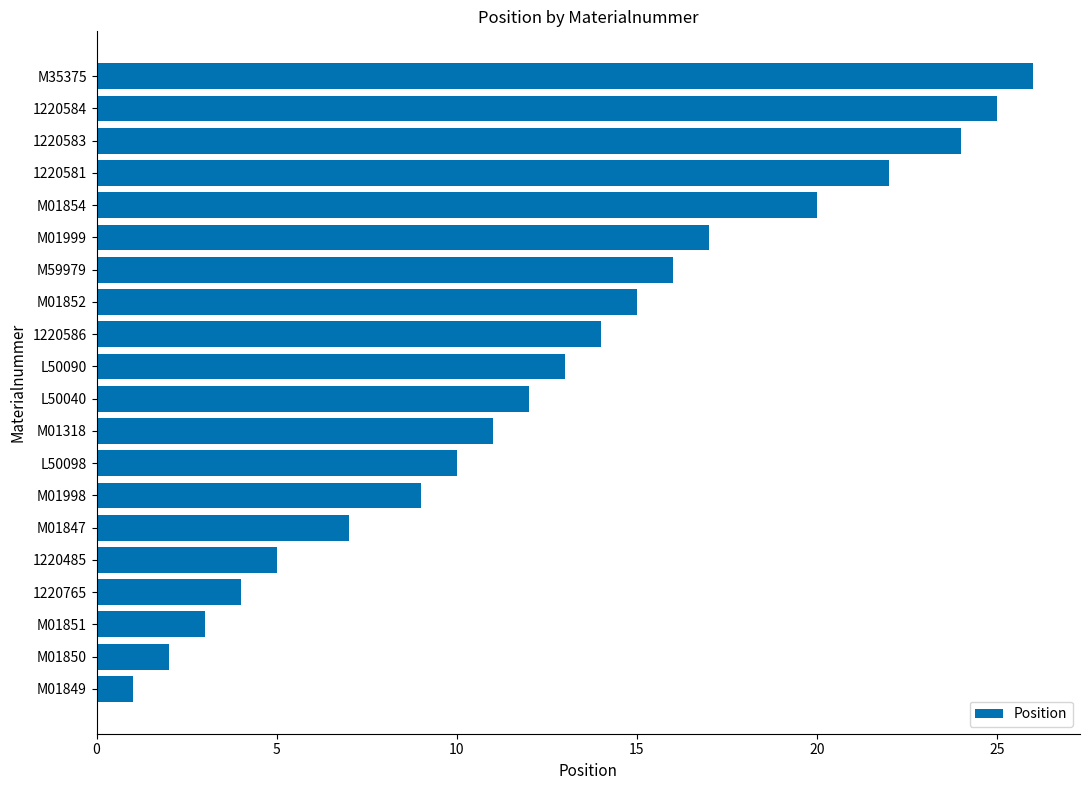

Reading bottom to top, what are all the values shown in this chart?

M01849=1	M01850=2	M01851=3	1220765=4	1220485=5	M01847=7	M01998=9	L50098=10	M01318=11	L50040=12	L50090=13	1220586=14	M01852=15	M59979=16	M01999=17	M01854=20	1220581=22	1220583=24	1220584=25	M35375=26